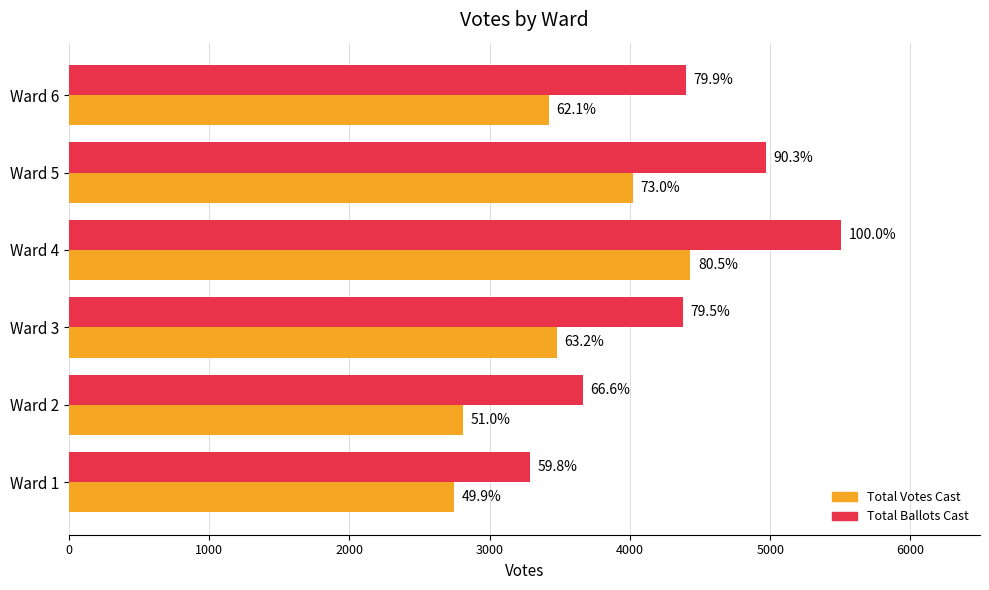

What is the value of the Total Ballots Cast bar at the 3rd from the left?

4379